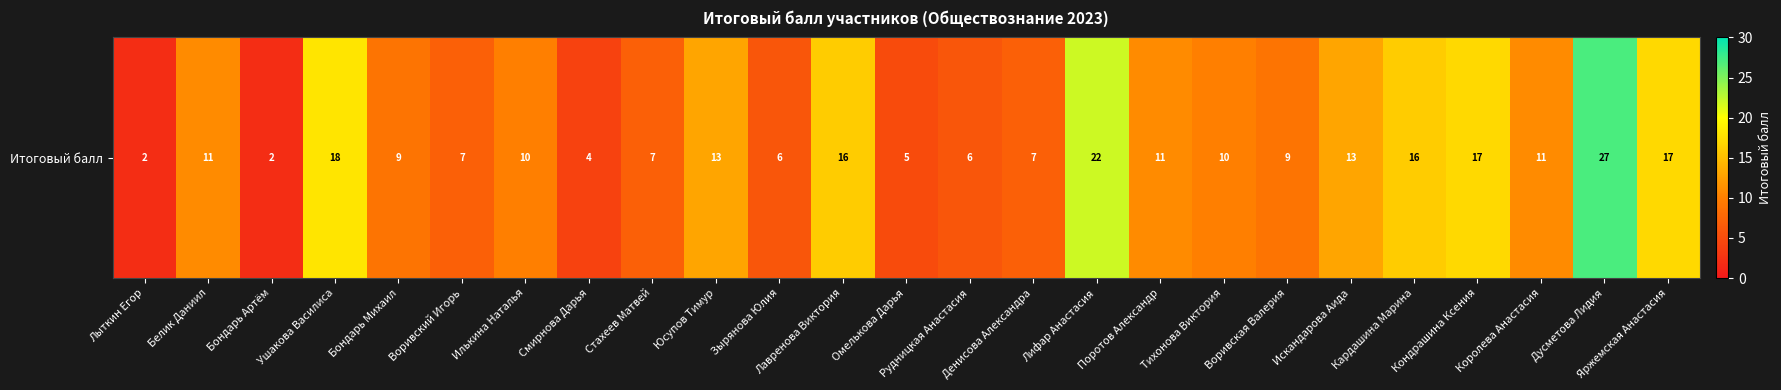

Approximately how many times larger is the value at Кардашина Марина compared to Яржемская Анастасия?

0.9